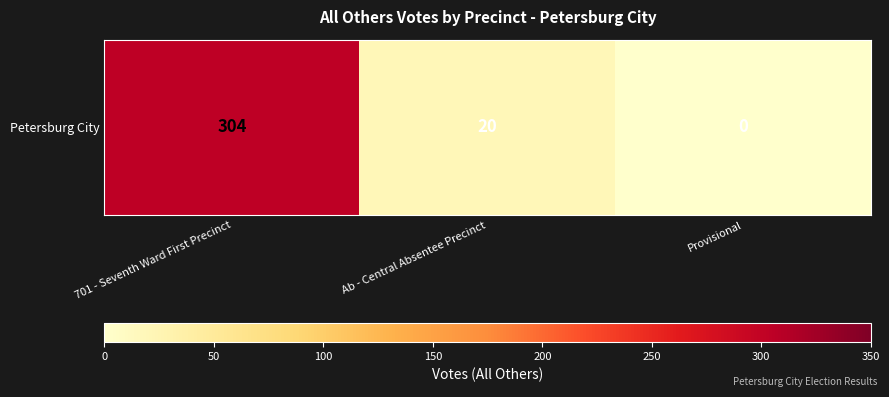

Reading right to left, extract all data points from this chart.

0	20	304